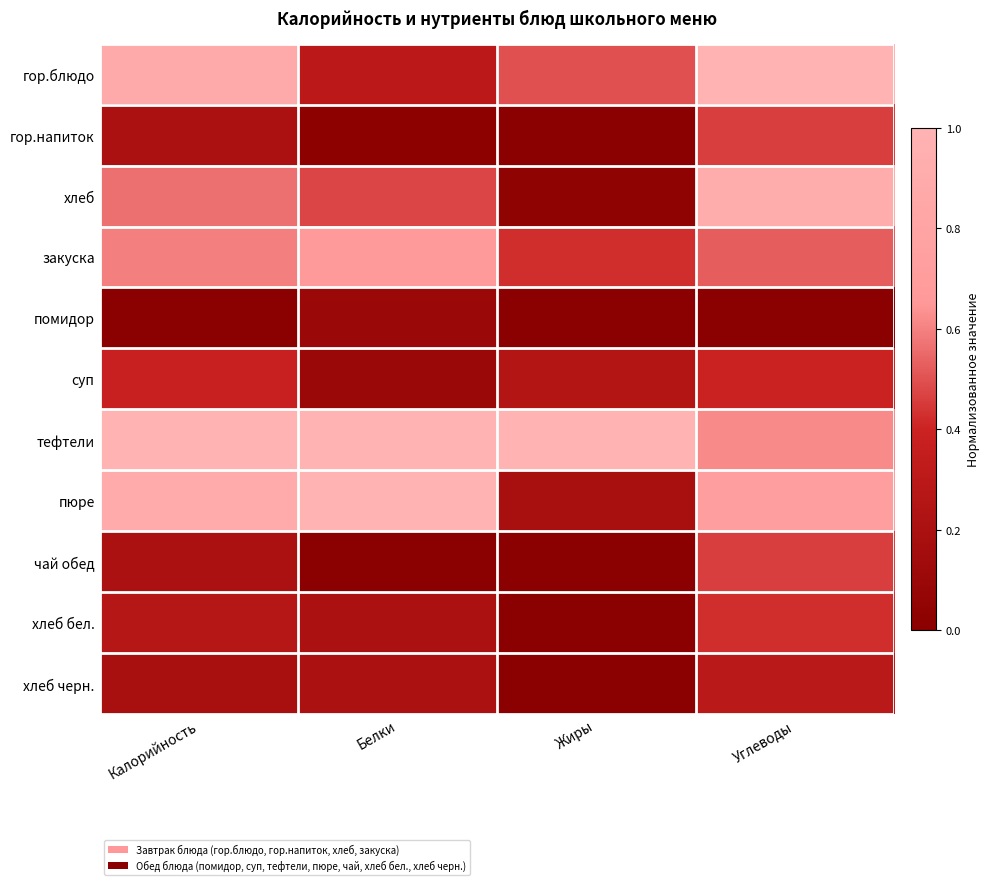

At Углеводы, list the series in order from largest to smallest.

гор.блюдо, хлеб, пюре, тефтели, закуска, гор.напиток, чай обед, хлеб бел., суп, хлеб черн., помидор